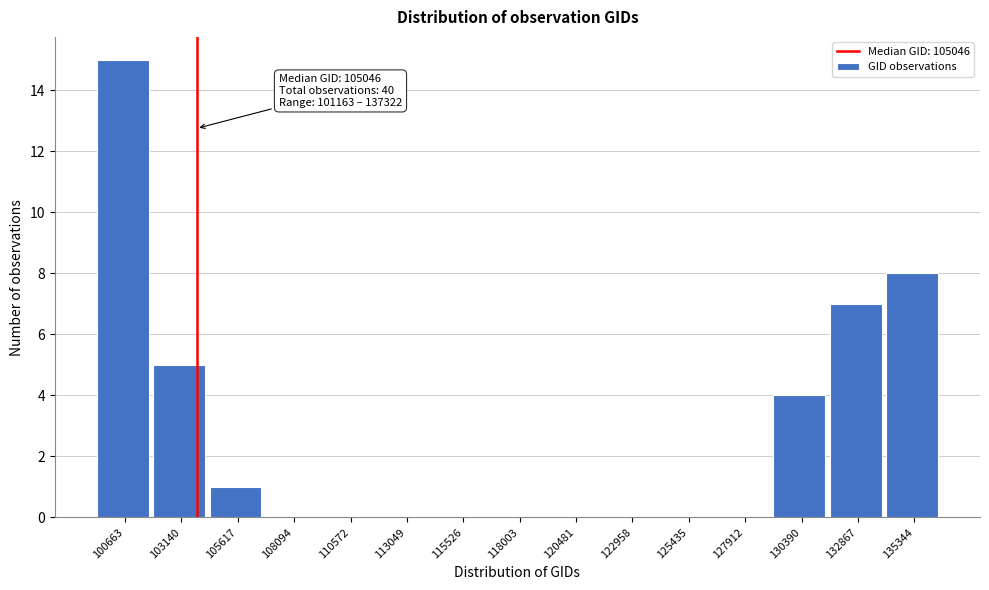

Reading left to right, extract all data points from this chart.

100663=15	103140=5	105617=1	108094=0	110572=0	113049=0	115526=0	118003=0	120481=0	122958=0	125435=0	127912=0	130390=4	132867=7	135344=8